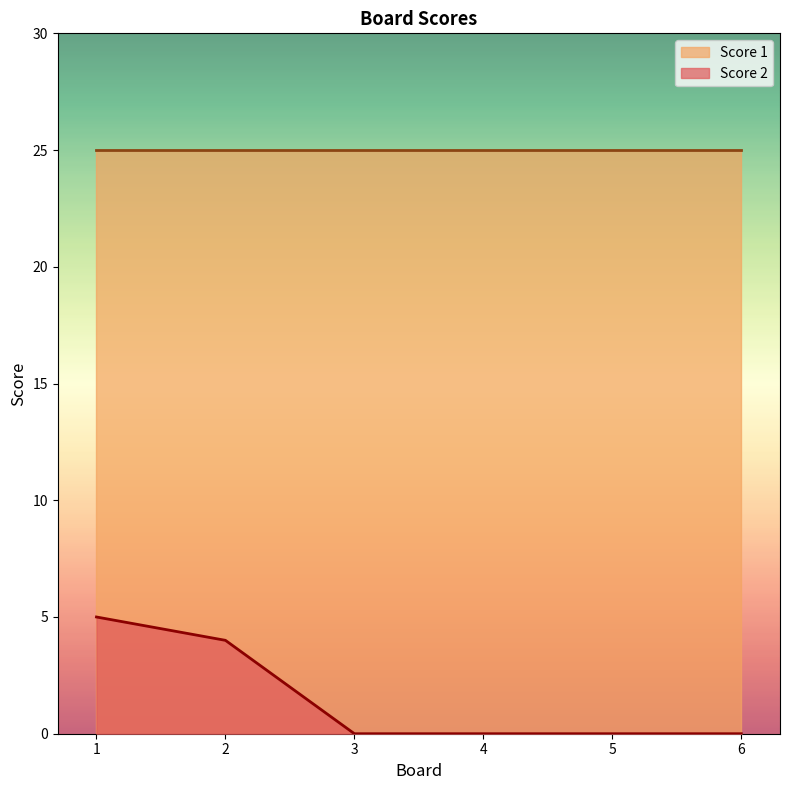

What is the maximum value for Score 1?

25